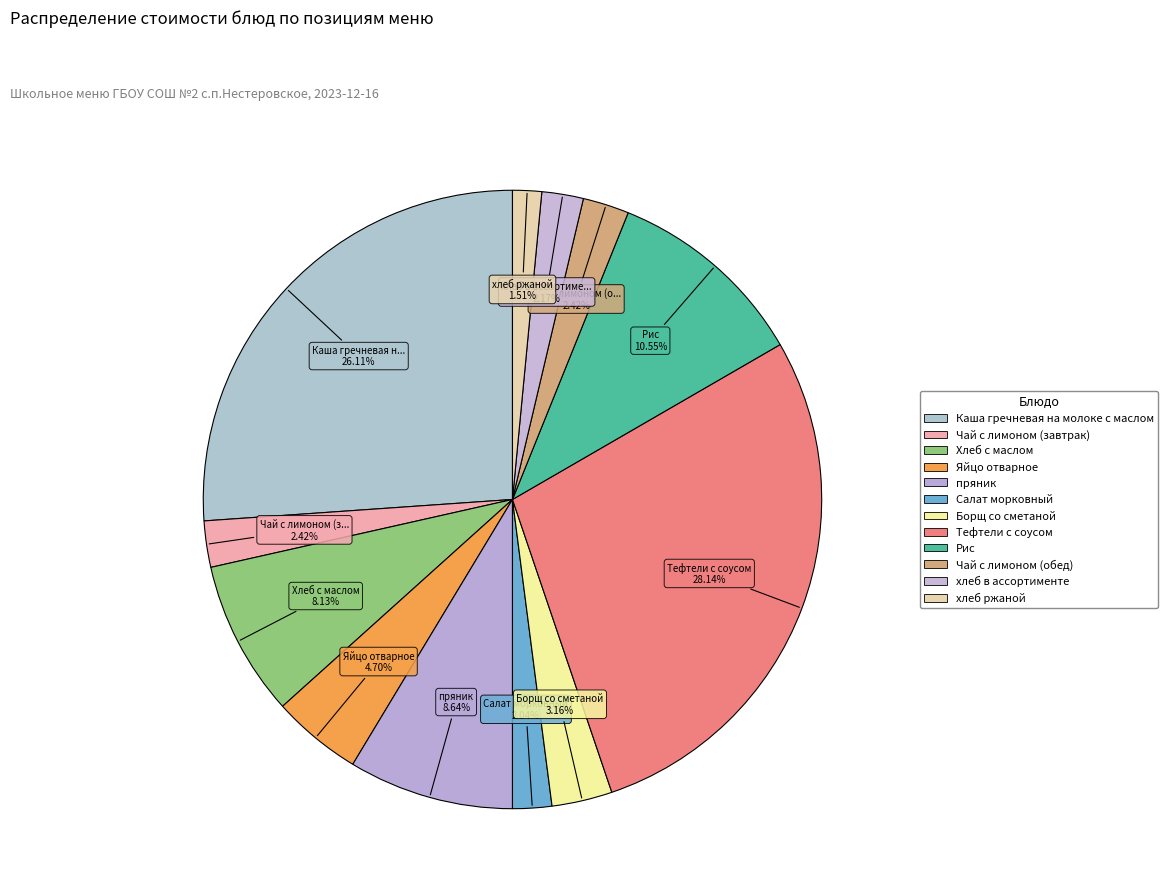

What percentage is the Чай с лимоном (обед) slice, to the nearest percent?

2%